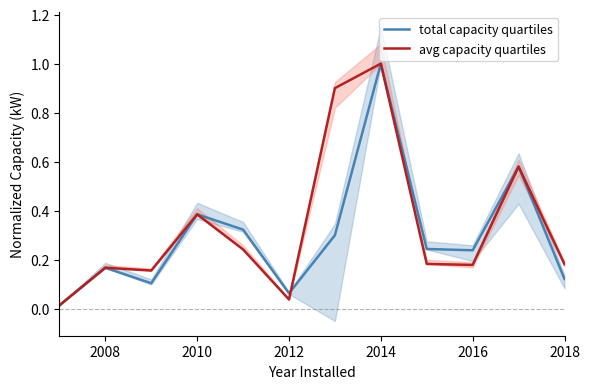

True or false: total capacity quartiles has a value of 0.2 at 2018.

False